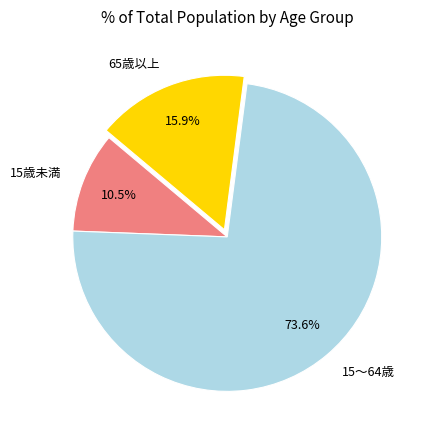

Rank the categories by value from lowest to highest.

15歳未満, 65歳以上, 15～64歳